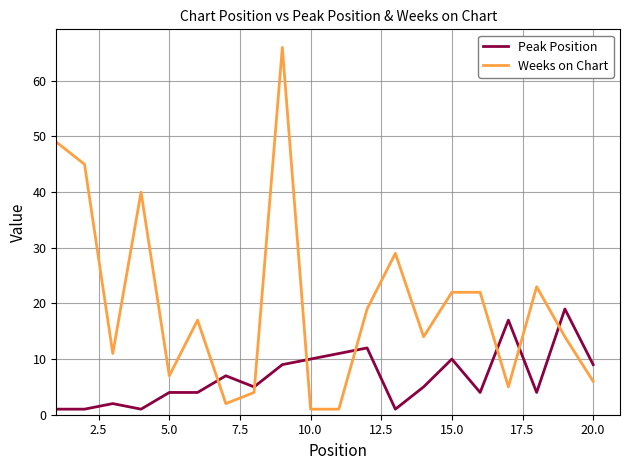

What is the average value of the Weeks on Chart series?

20